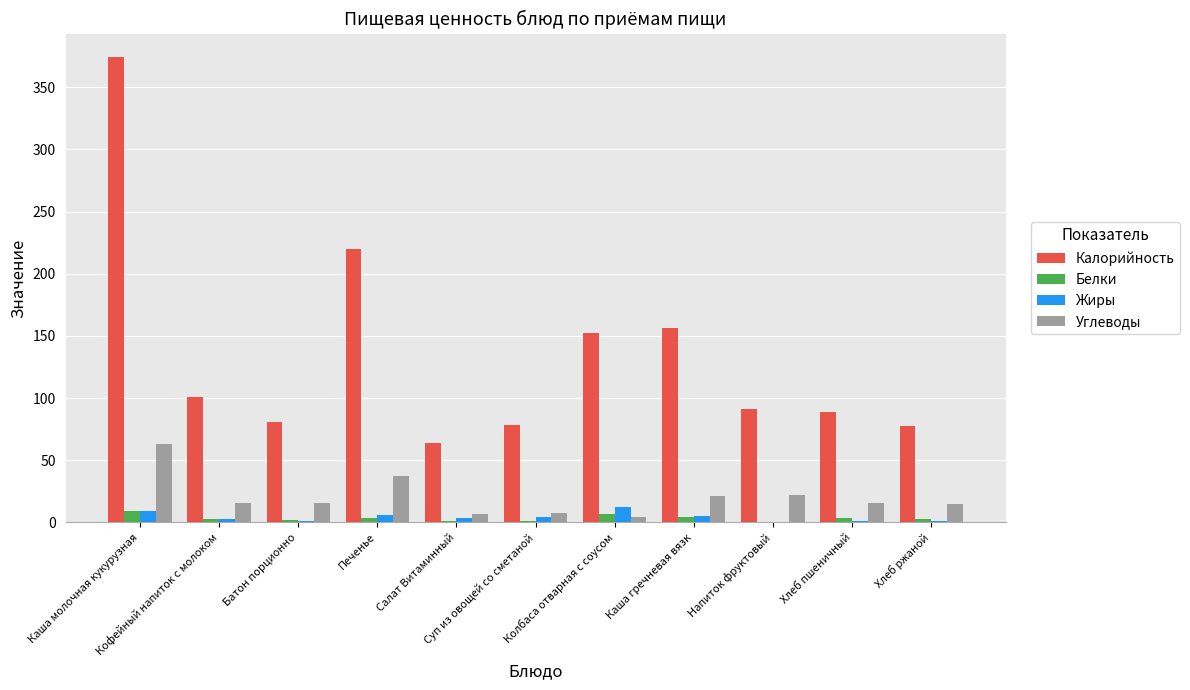

What are all the series names shown in the legend?

Калорийность, Белки, Жиры, Углеводы